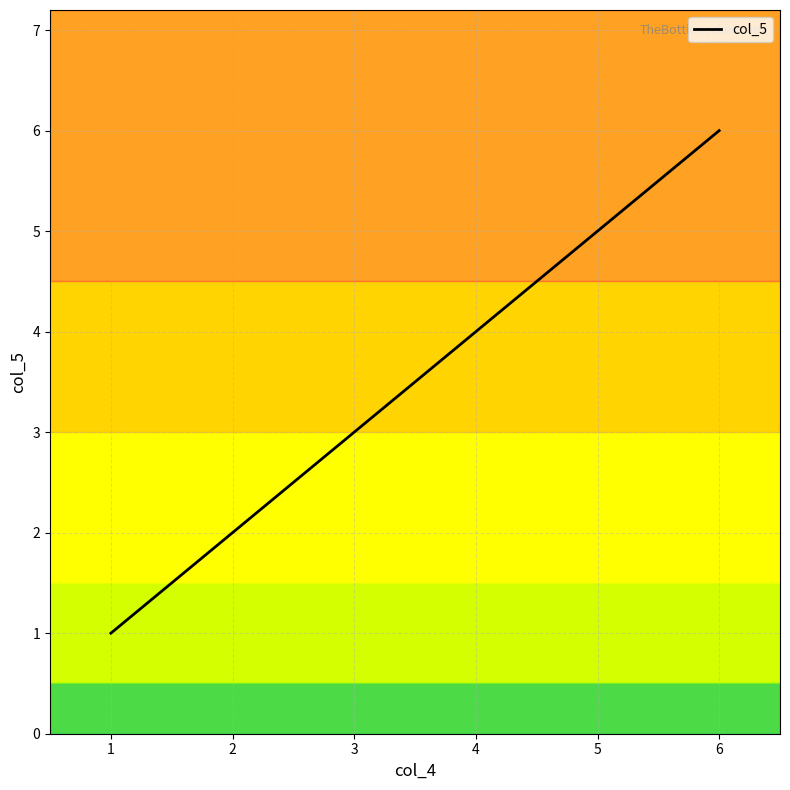

Which label corresponds to the largest value in the chart?

6